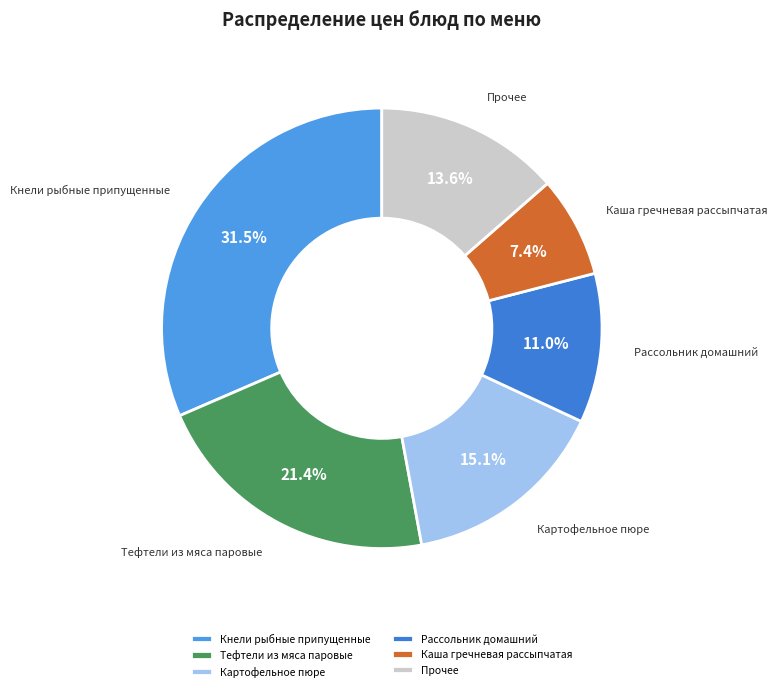

Count the number of slices in the pie.

6